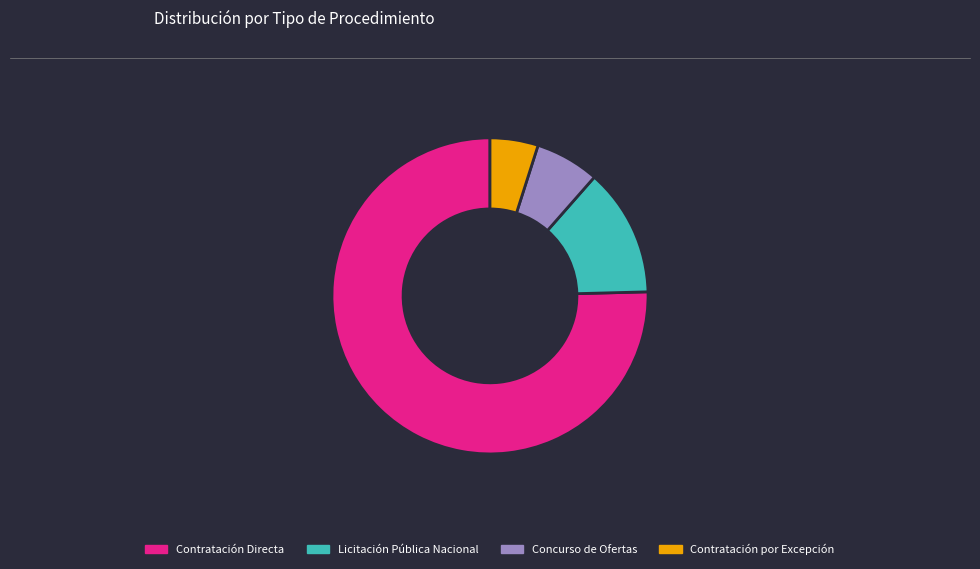

Does Contratación Directa account for over 50% of the chart?

Yes